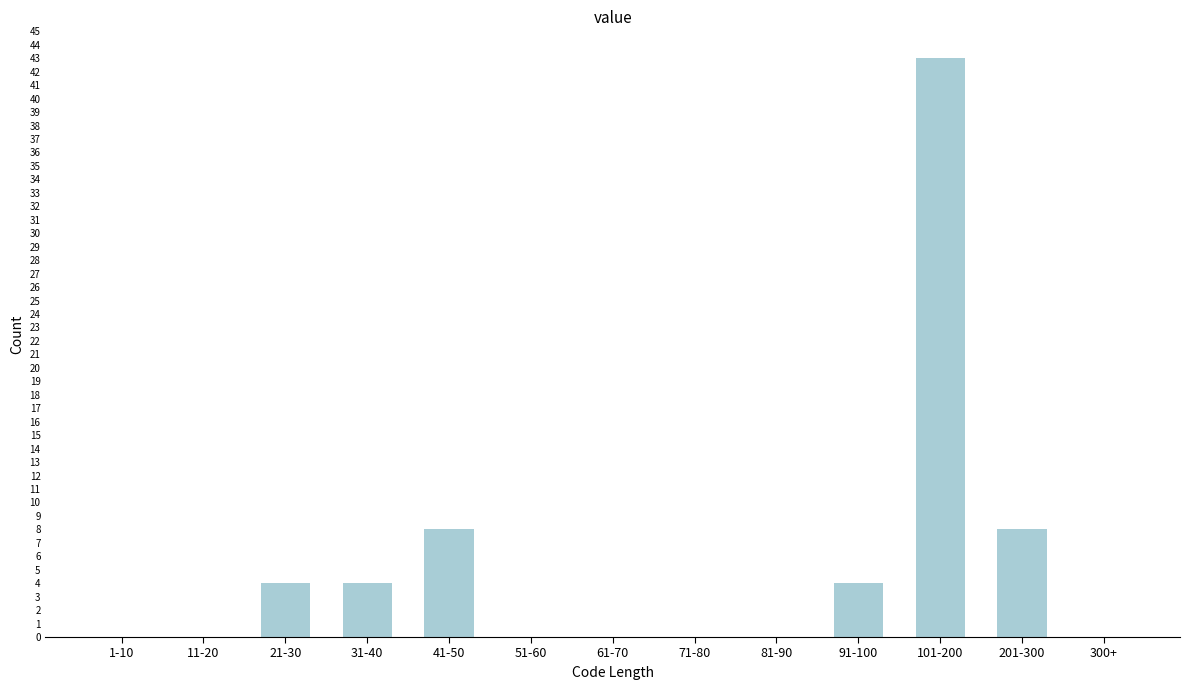

Reading right to left, what are all the values shown in this chart?

300+=0	201-300=8	101-200=43	91-100=4	81-90=0	71-80=0	61-70=0	51-60=0	41-50=8	31-40=4	21-30=4	11-20=0	1-10=0